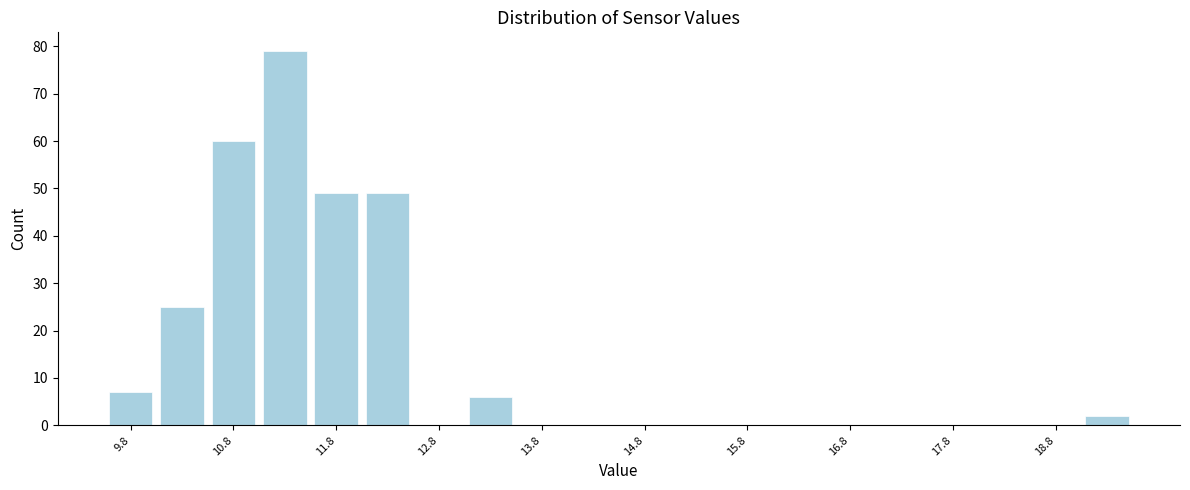

Around what value on the x-axis is the tallest bar? Give the approximate position of its centre, as read against the axis.

11.2